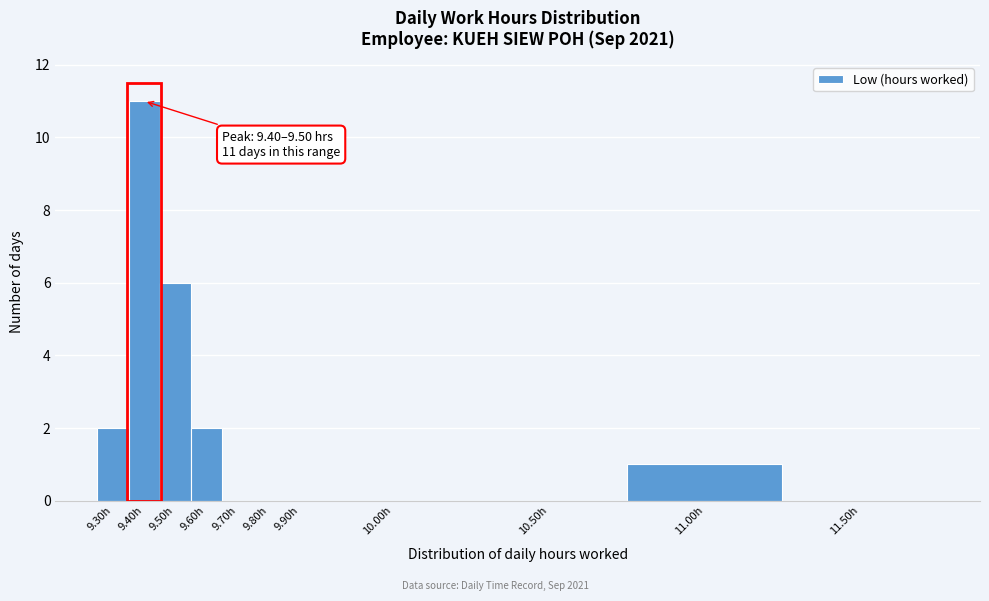

Reading left to right, transcribe all the data shown in this chart.

9.30h=2	9.40h=11	9.50h=6	9.60h=2	9.70h=0	9.80h=0	9.90h=0	10.00h=0	10.50h=0	11.00h=1	11.50h=0